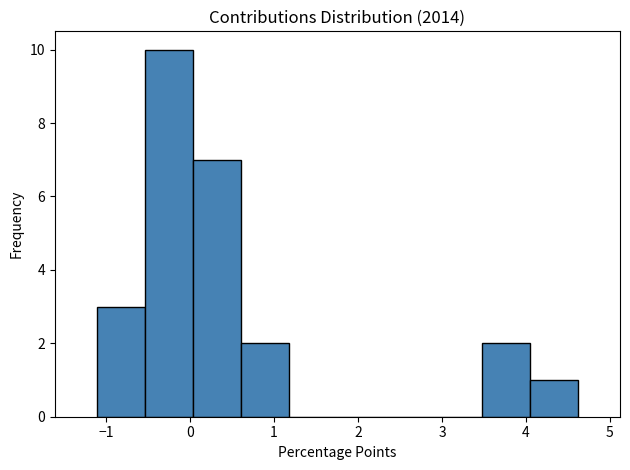

How tall is the bar that spans 0.6 to 1.2 on the x-axis? Neither the bar edges nor the heights are printed on the chart, so give them approximately, as read against the axes.

2